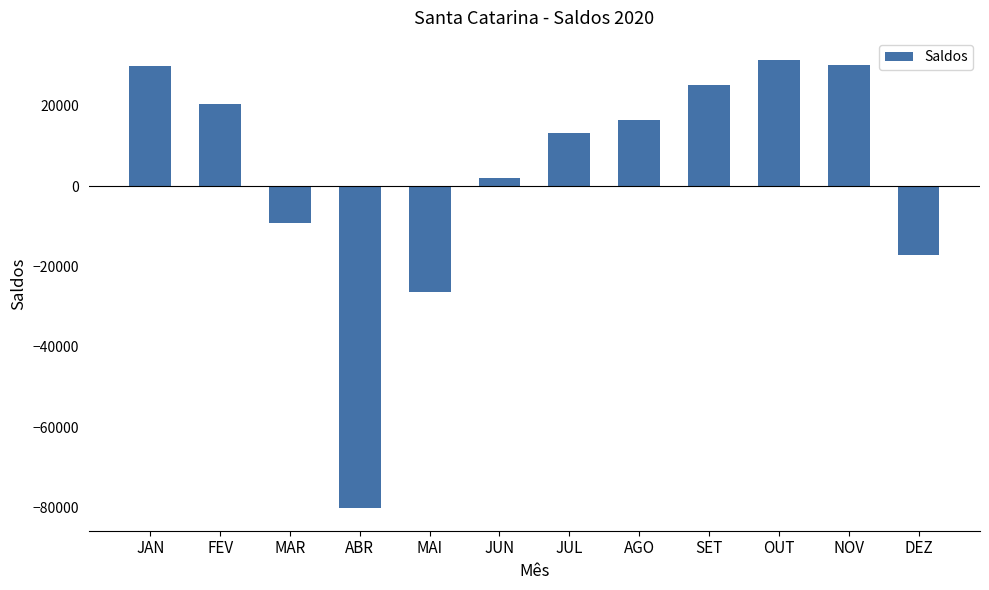

Is it true that the value at SET is 7405?

False